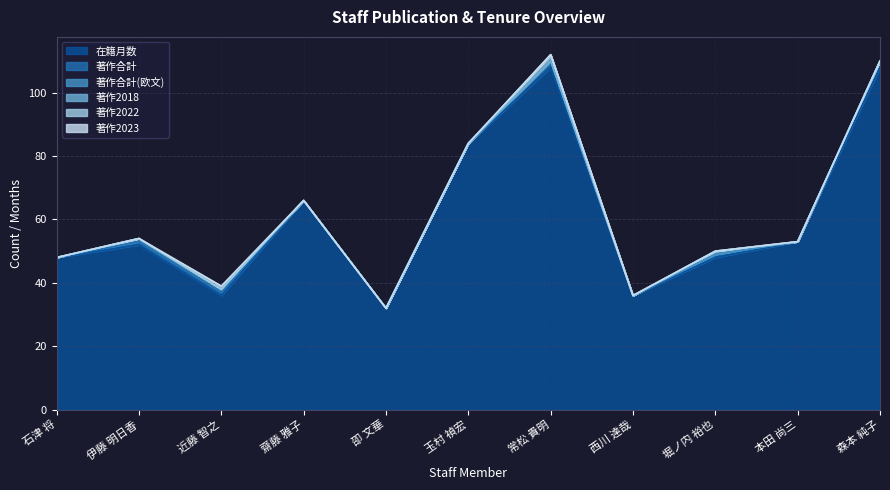

What is the label of the 10th point from the right?

伊藤 明日香